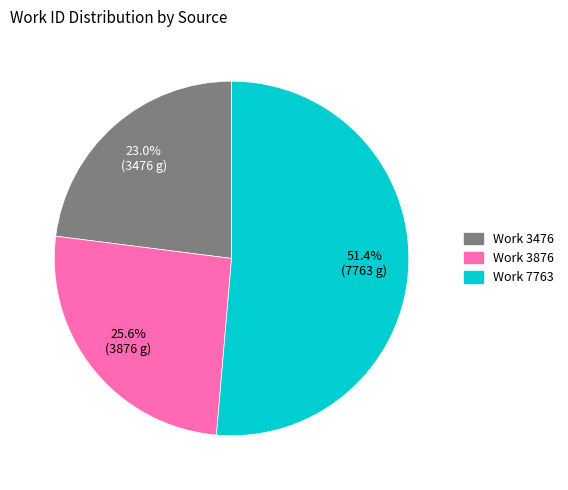

How many segments does this pie chart have?

3